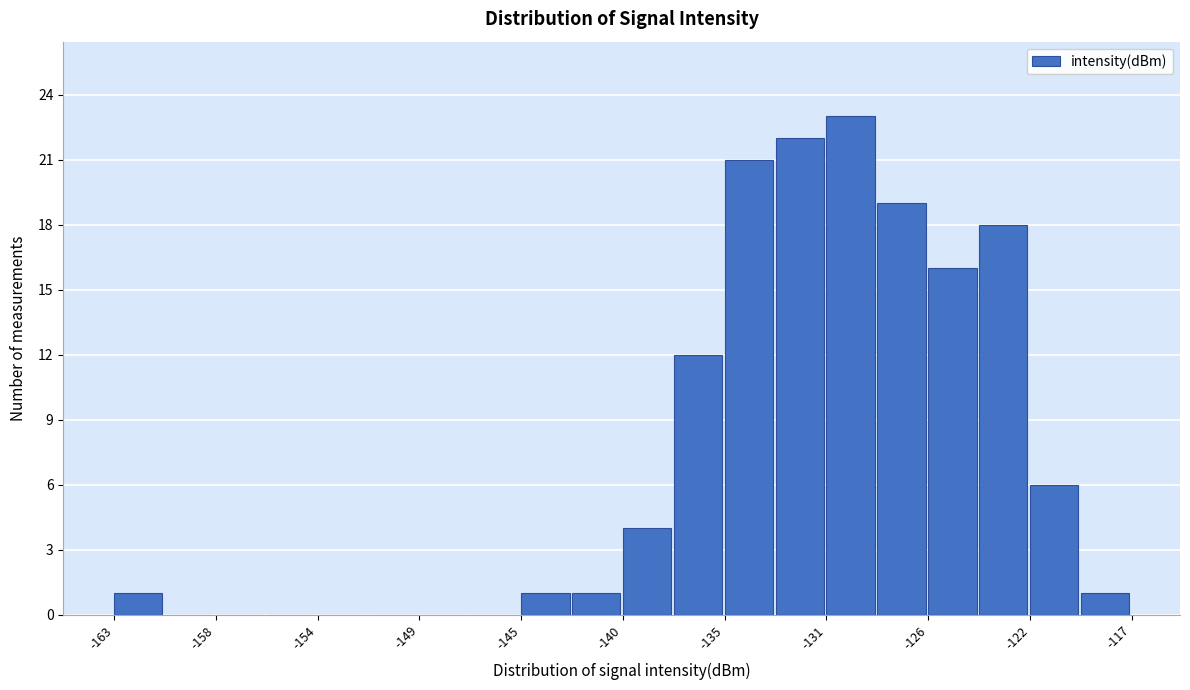

How tall is the bar that spans -142.3 to -140.0 on the x-axis? Neither the bar edges nor the heights are printed on the chart, so give them approximately, as read against the axes.

1